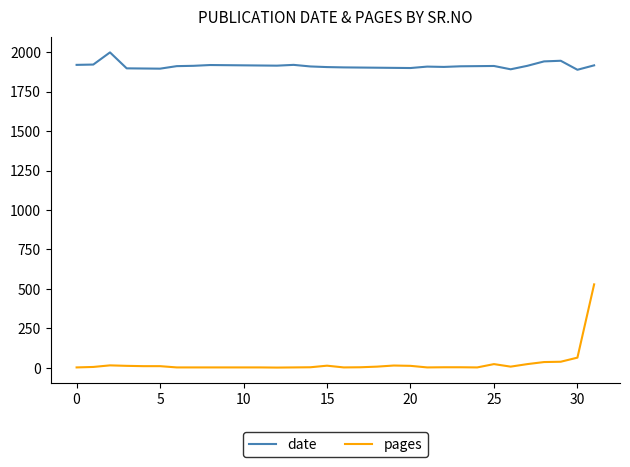

What are all the series names shown in the legend?

date, pages